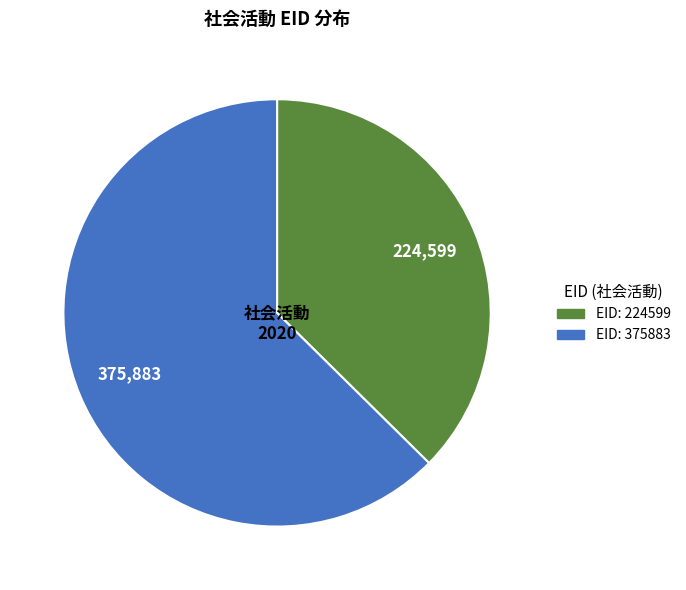

Is there any slice that represents more than half of the pie?

Yes